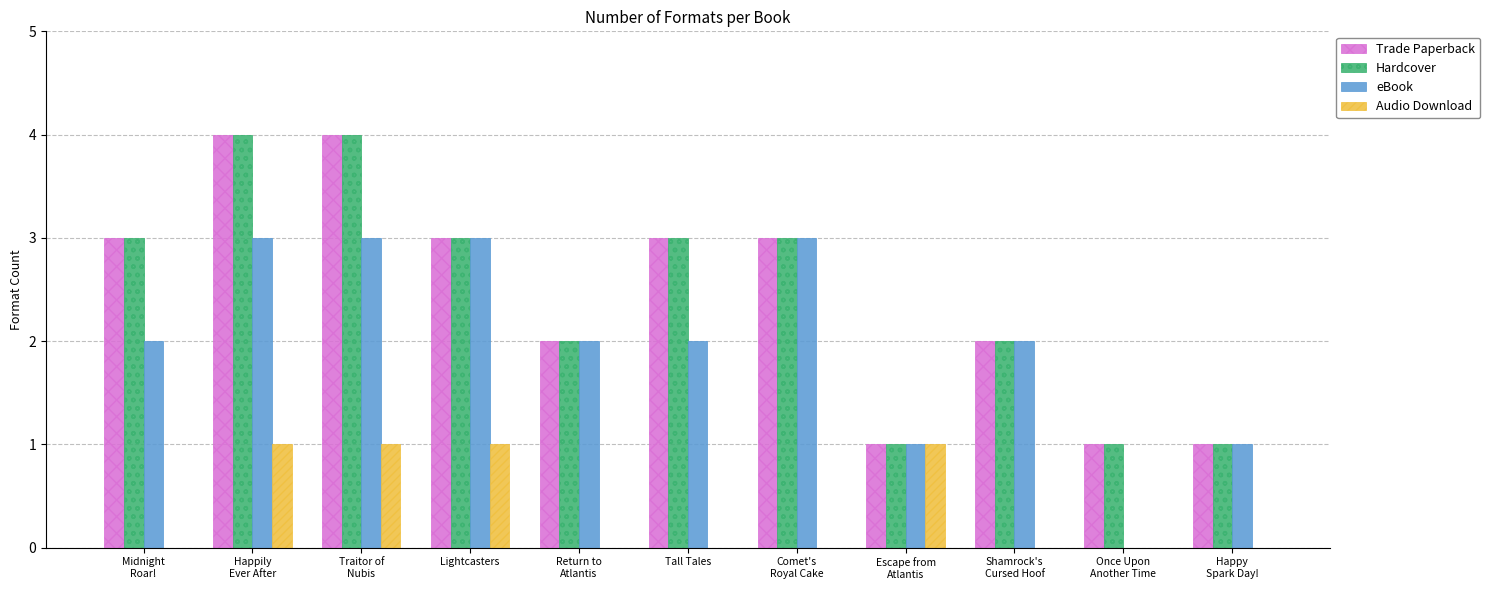

What is the maximum value shown in the chart?

4